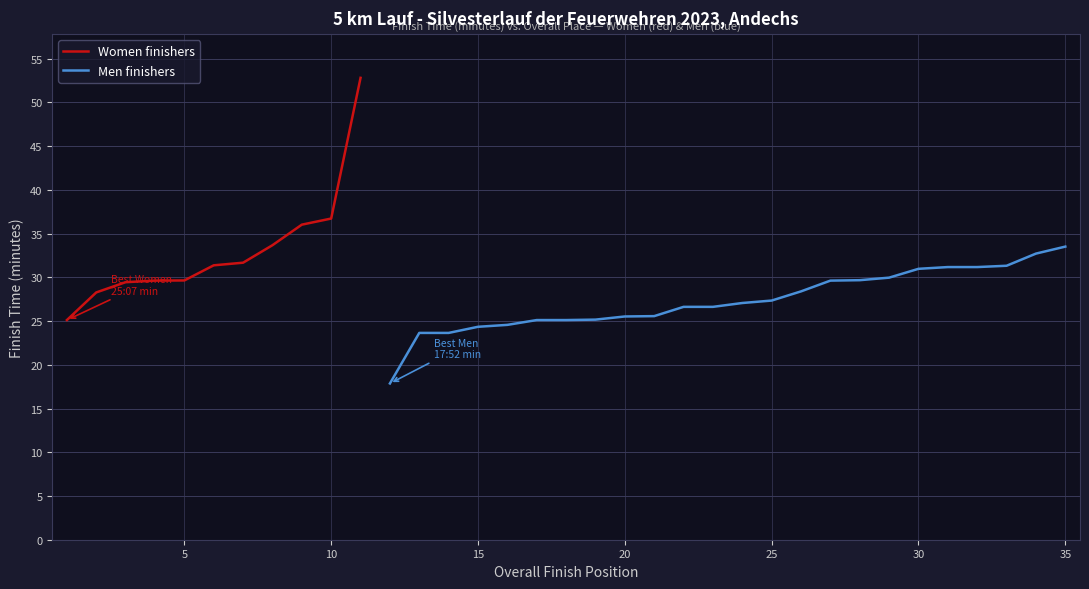

Where is Women finishers nearest to the value 38?

10